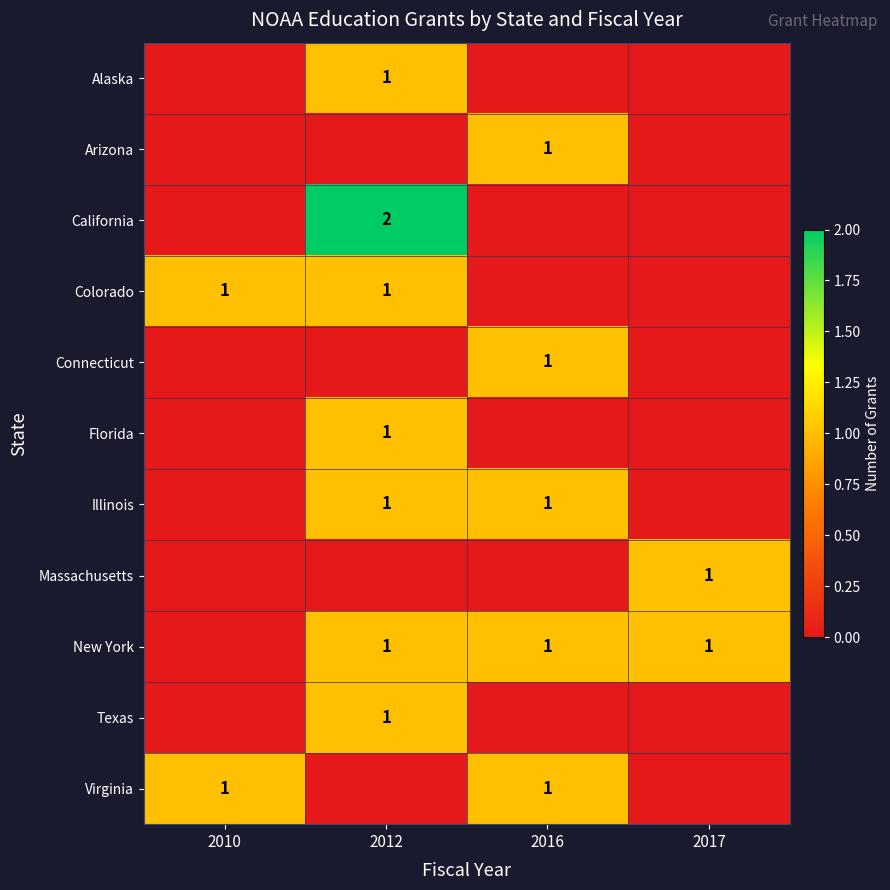

True or false: Alaska has a value of 1 at 2012.

True